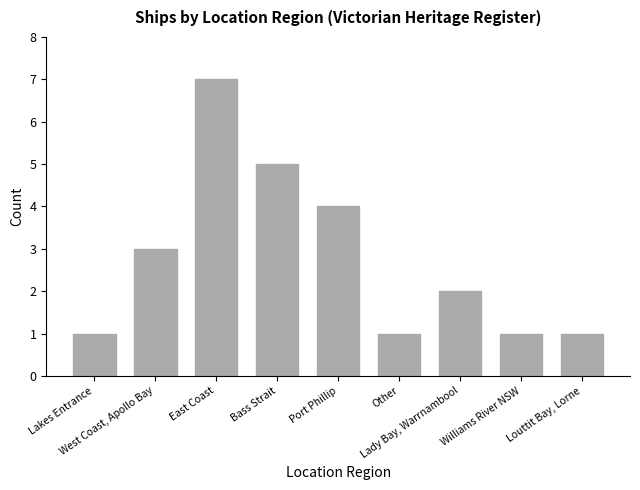

How many distinct data groups are displayed?

1